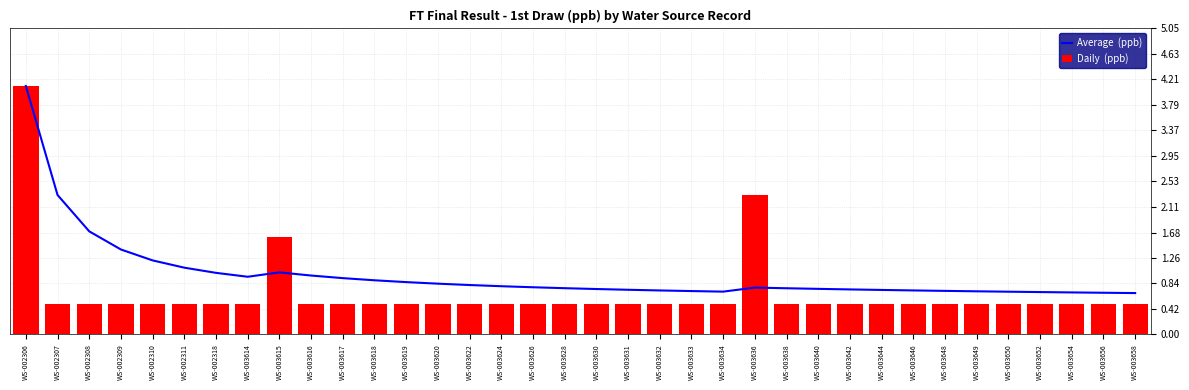

Which has a higher value, WS-003640 or WS-003650?

WS-003640